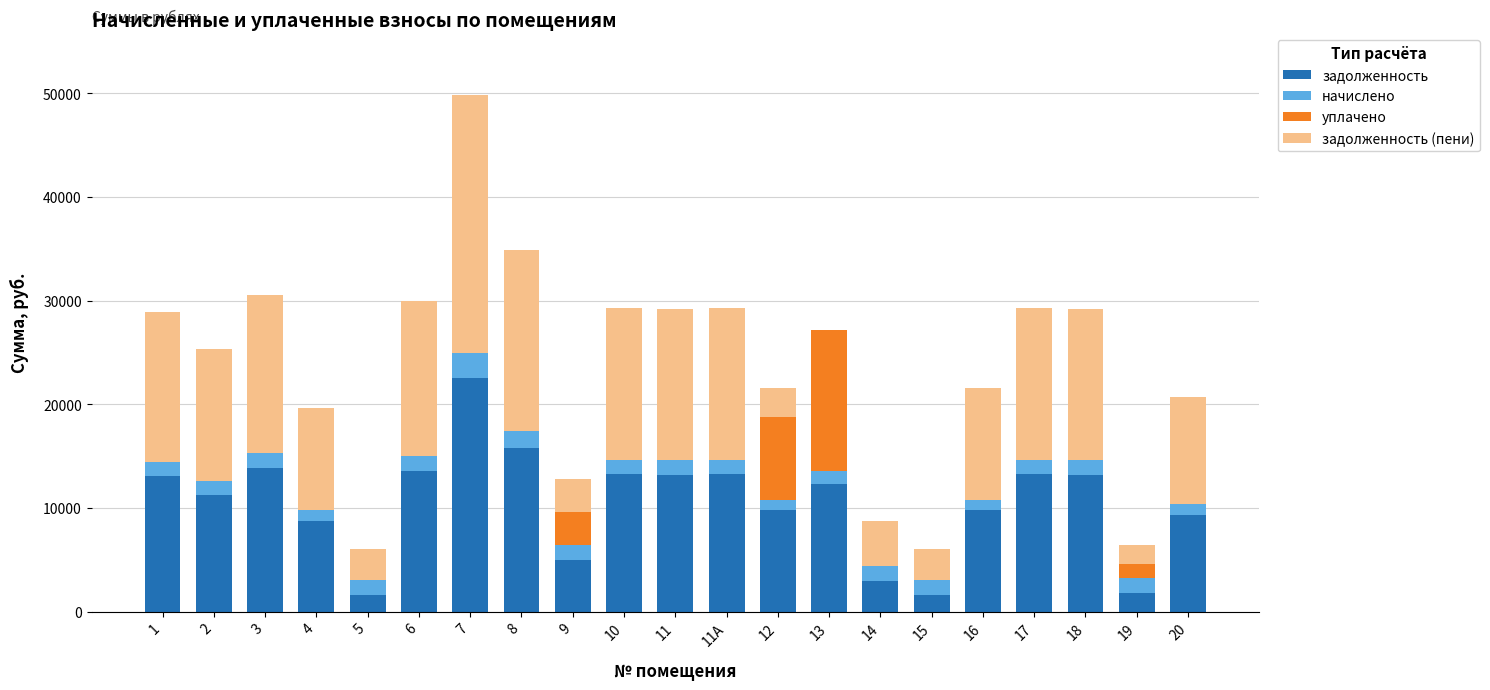

At which category is the sum across all series the highest?

7